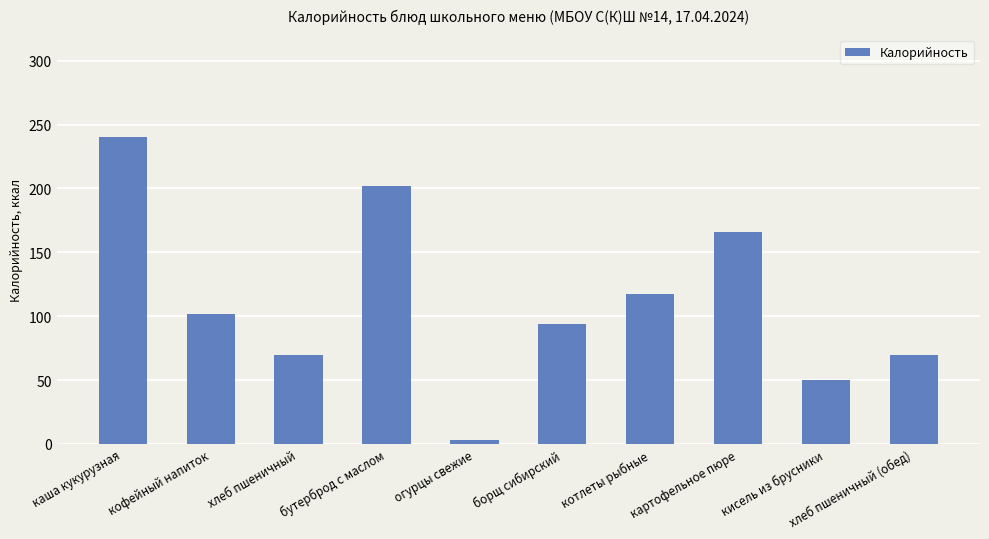

How many values are below 102?

5